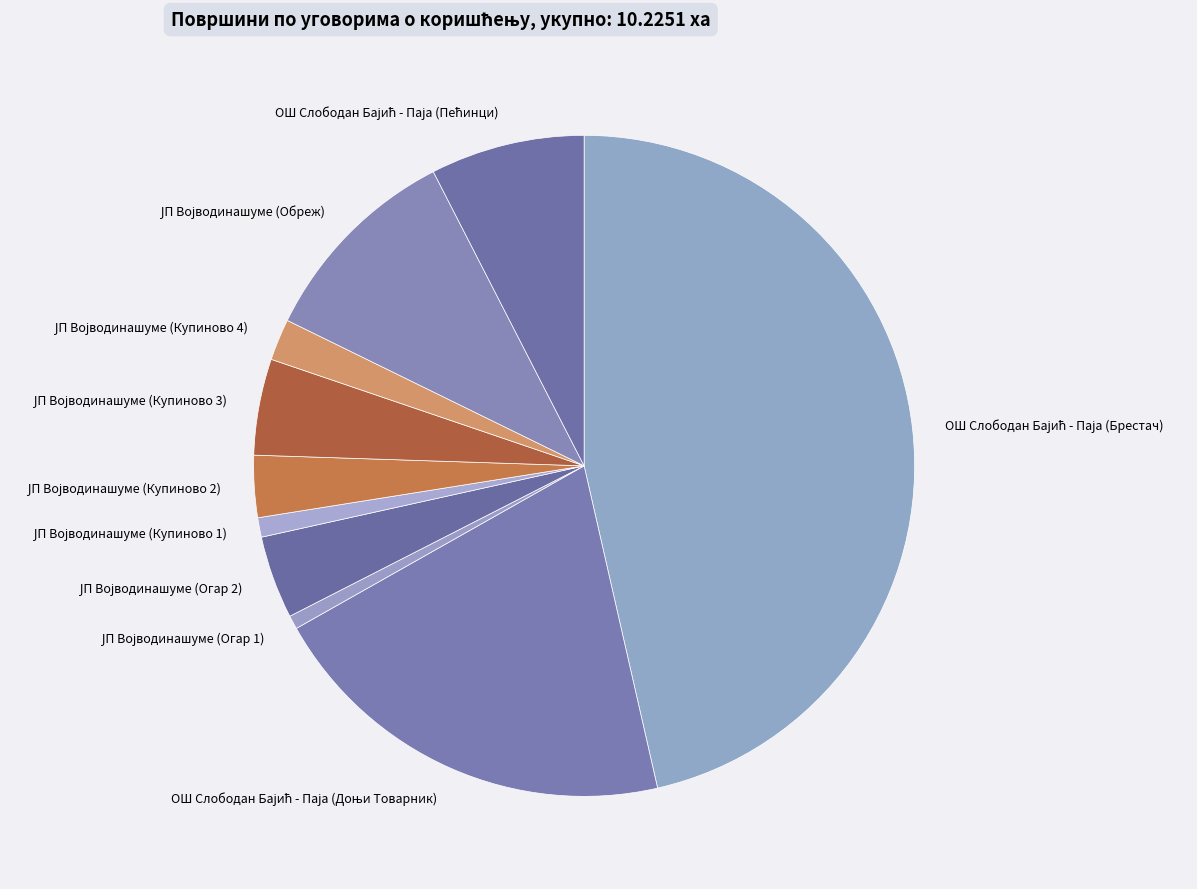

Is there any slice that represents more than half of the pie?

No